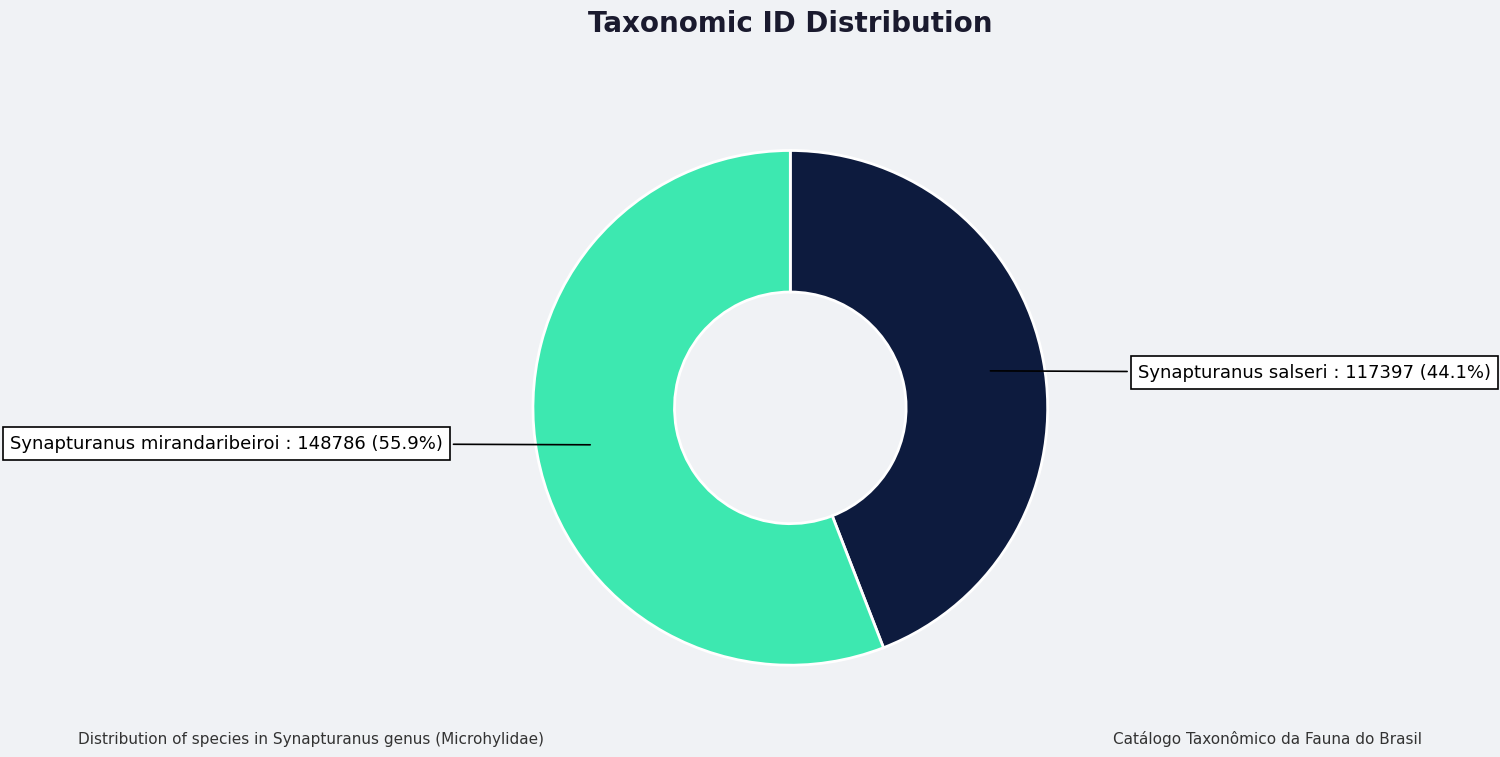

To the nearest percent, what percentage of the pie is Synapturanus salseri?

44%